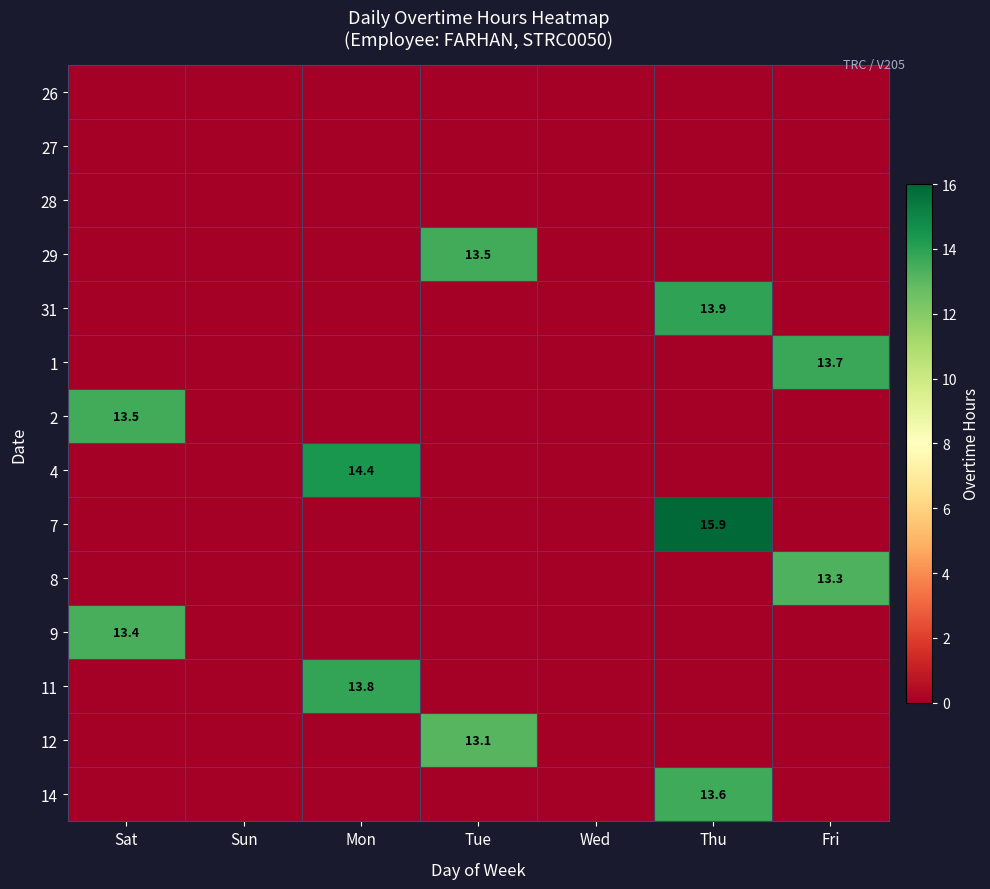

The 31 series shows 13.9 at Thu. True or false?

True